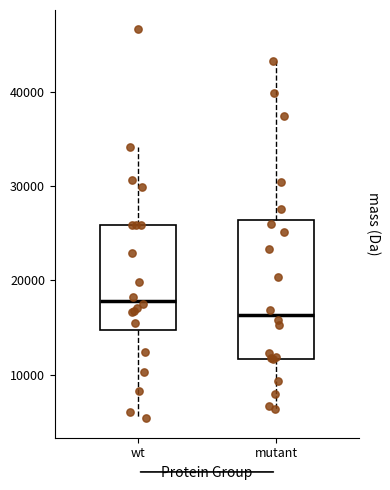

Reading left to right, read every box against the y-axis: the position of its median line, the range the box covers, and the ends of its whiskers. The values are not printed on the chart, so give them approximately, as read against the axis.

wt: median 18000, box 15000 to 26000, whiskers 5000 to 34000
mutant: median 16000, box 12000 to 26000, whiskers 6000 to 43000